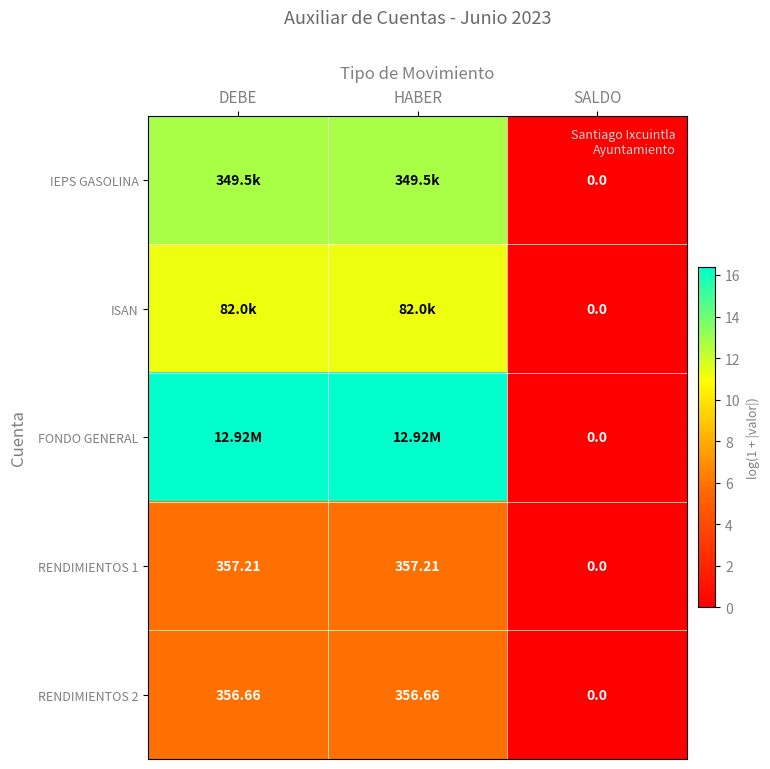

At which category is the sum across all series the highest?

DEBE